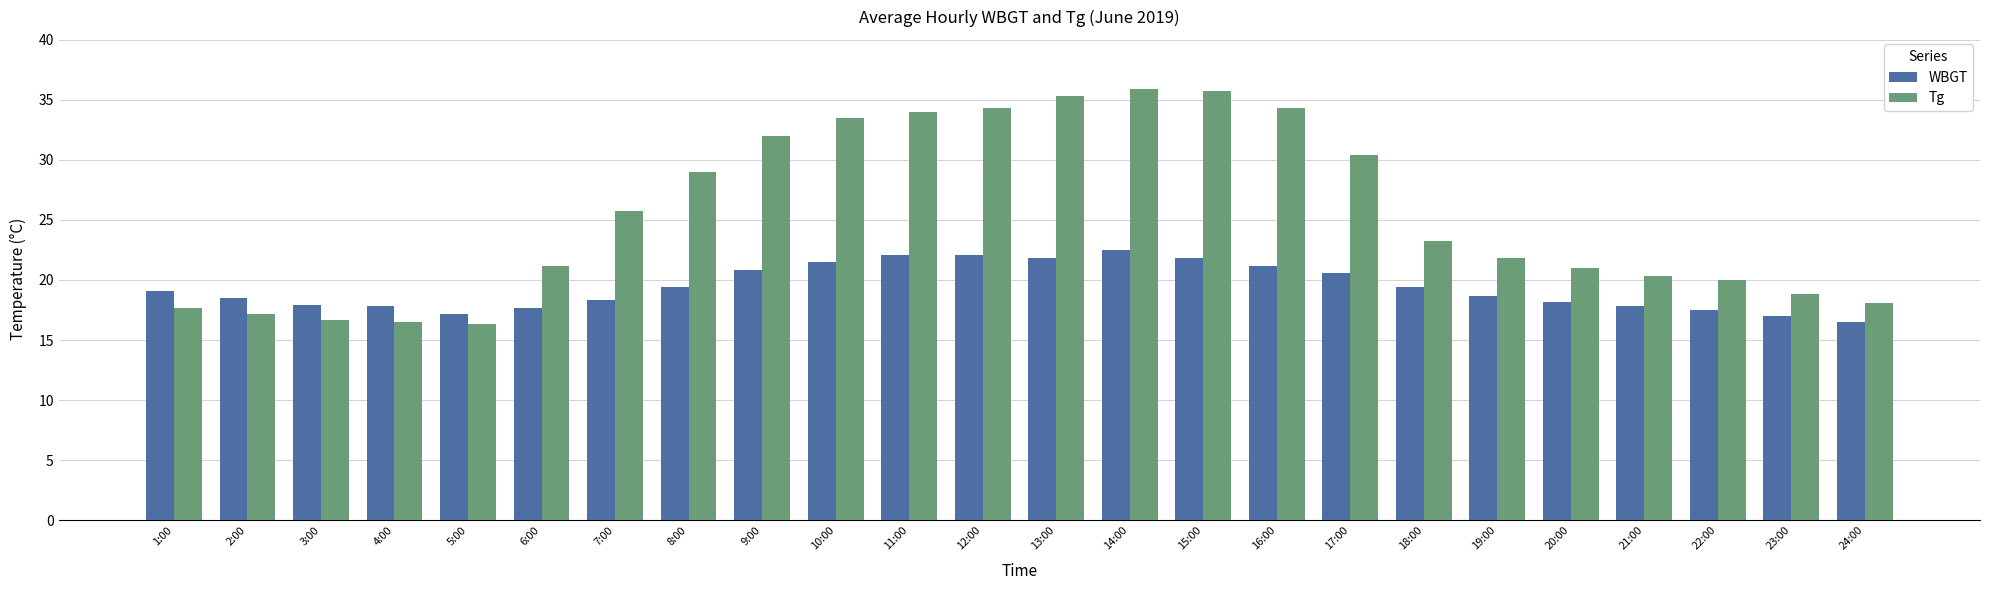

What is the total value across all series at 1:00?

36.8